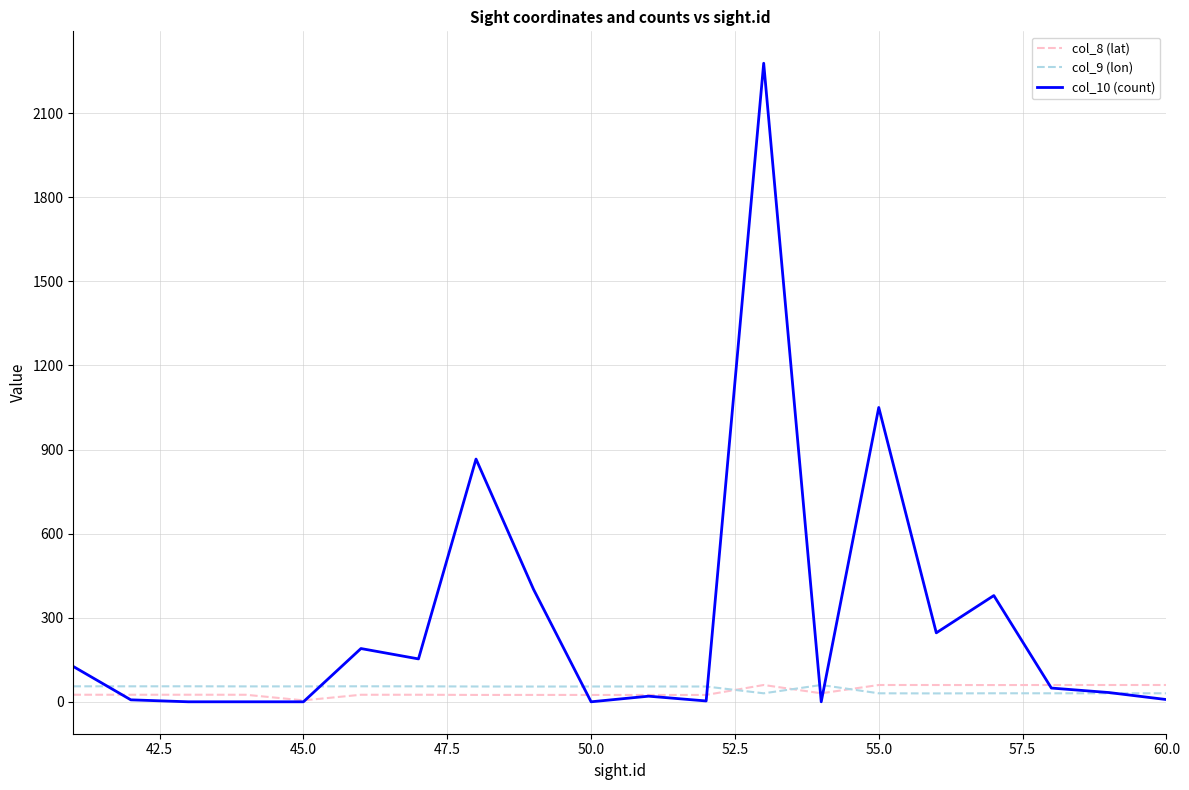

Which series has the largest total across all categories?

col_10 (count)